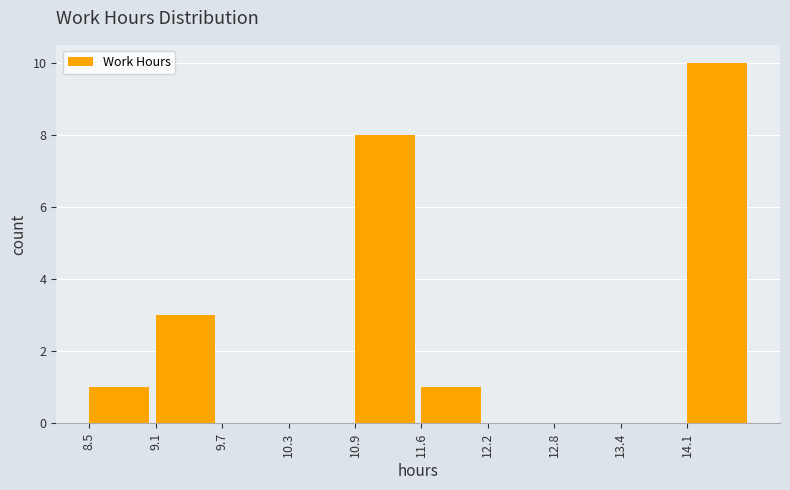

Reading left to right, transcribe this chart: for each bar, give the range it covers on the x-axis and its height. Neither the bar edges nor the heights are printed on the chart, so give them approximately, as read against the axes.

8.5 to 9.1: 1
9.1 to 9.7: 3
9.7 to 10.3: 0
10.3 to 10.9: 0
10.9 to 11.6: 8
11.6 to 12.2: 1
12.2 to 12.8: 0
12.8 to 13.4: 0
13.4 to 14.1: 0
14.1 to 14.7: 10